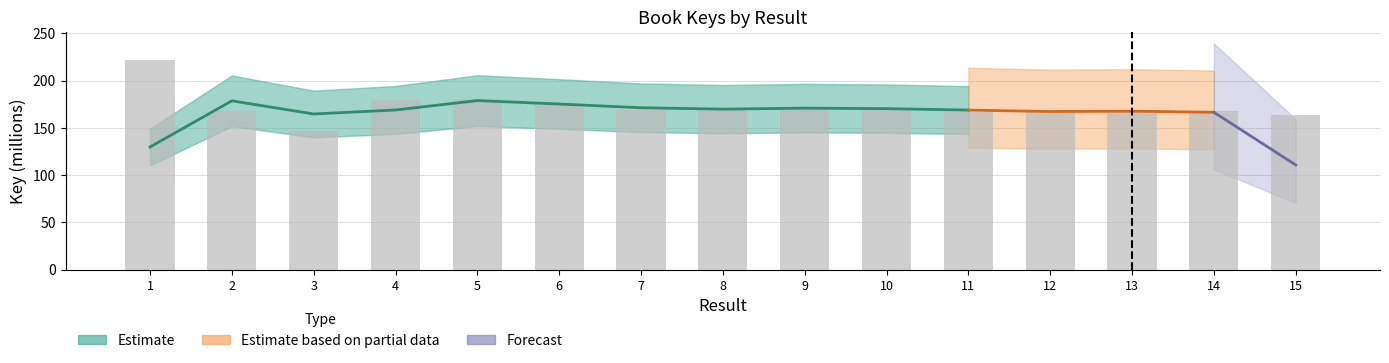

What is the change in value from 3 to 10?

+25.4